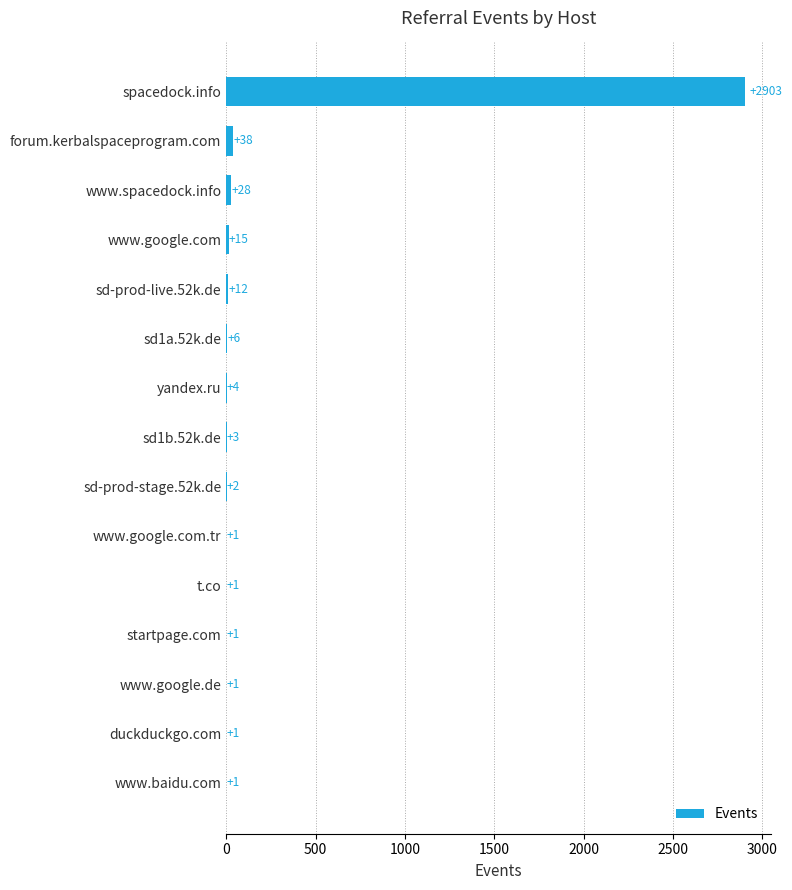

Between sd1b.52k.de and startpage.com, which is larger?

sd1b.52k.de